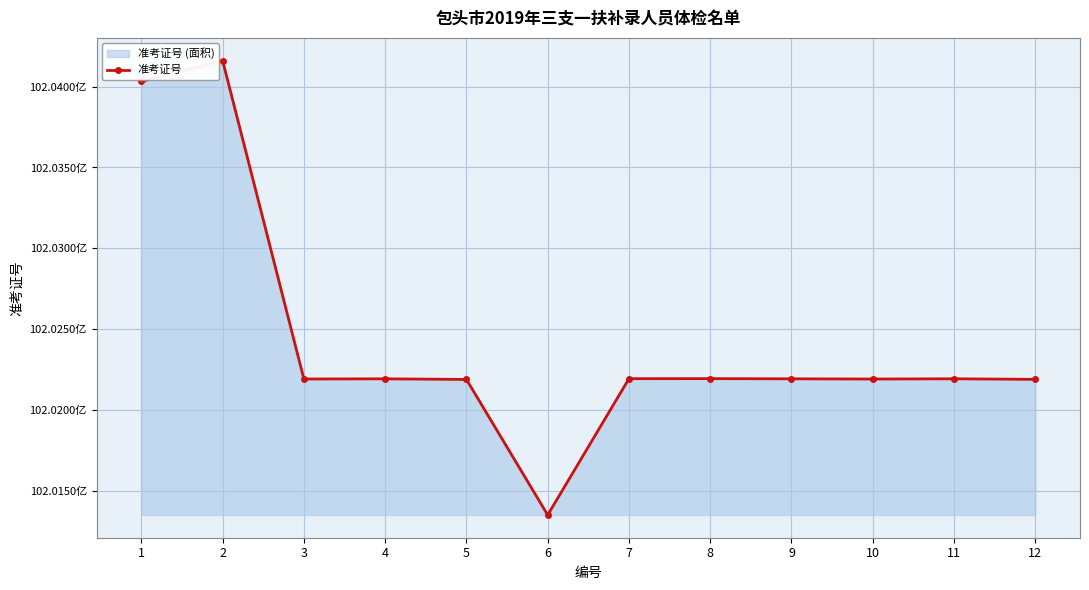

Rank the categories by value from highest to lowest.

2, 1, 8, 7, 11, 9, 4, 3, 10, 12, 5, 6